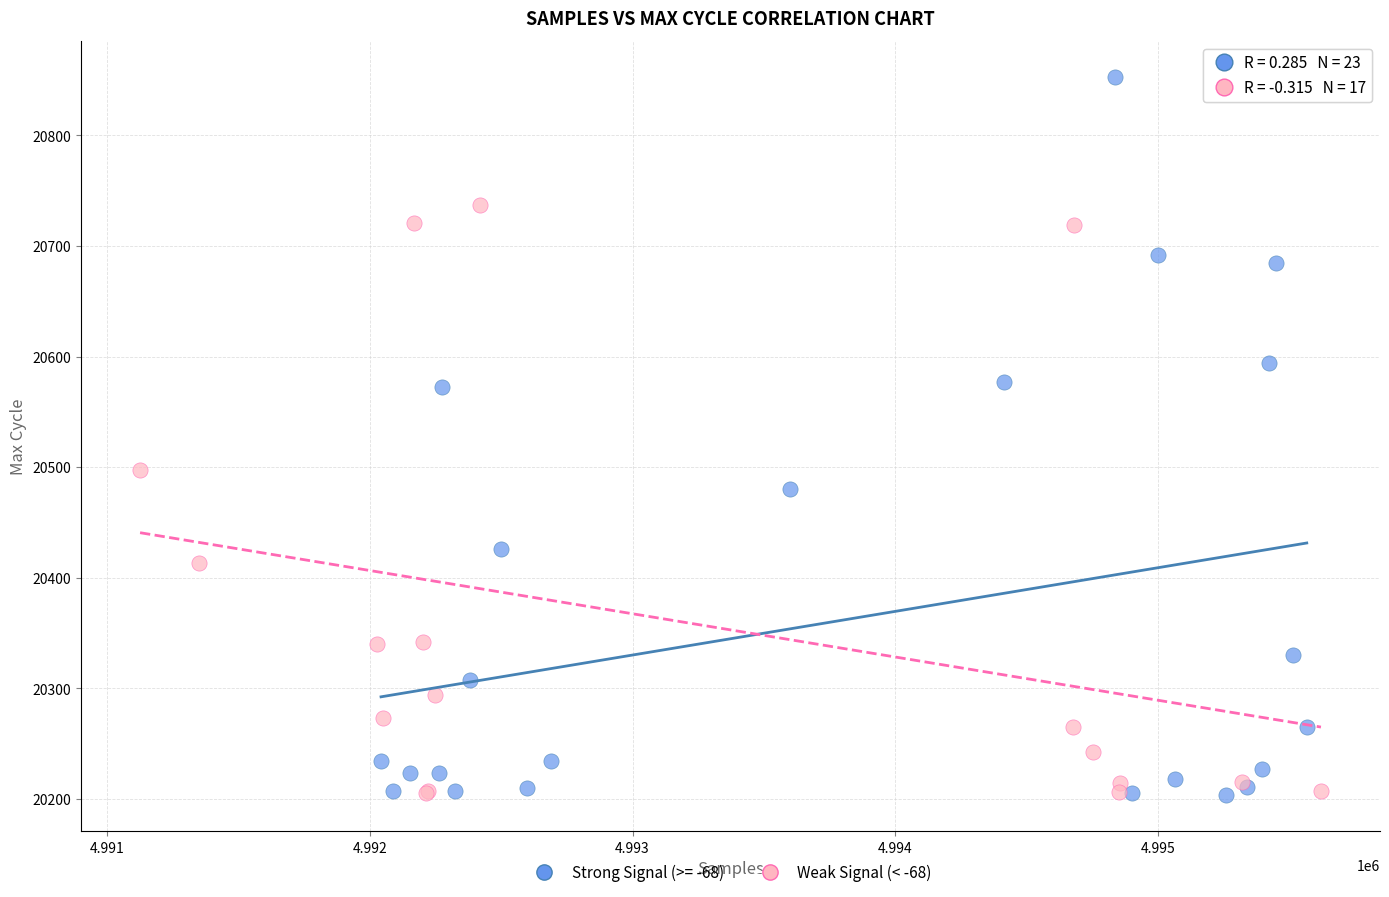

Which series contains the highest Y value?

Strong Signal (>= -68)